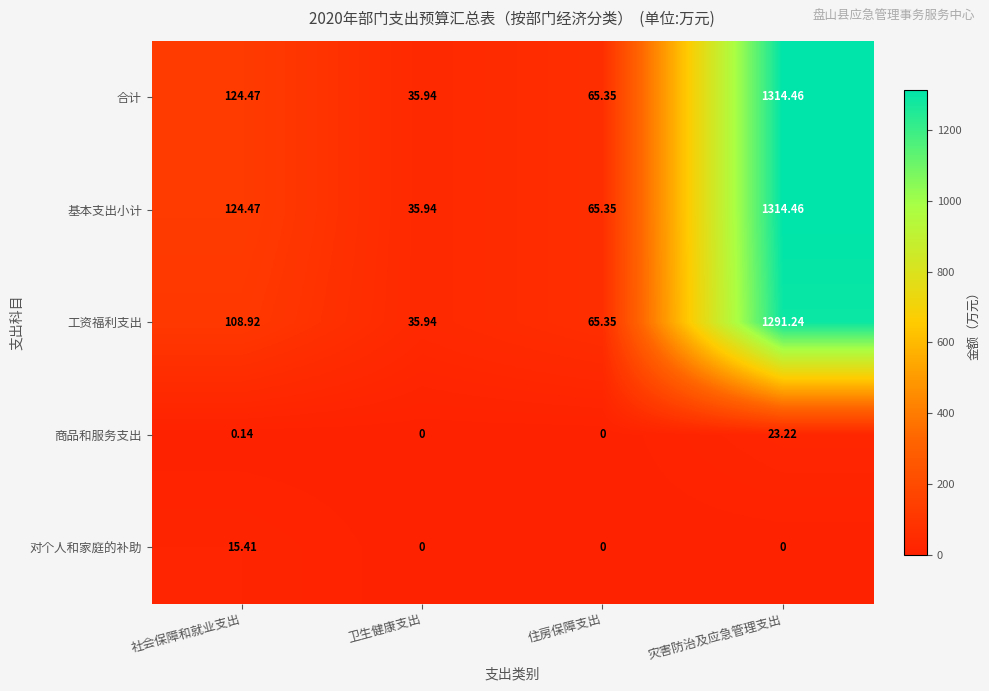

At which label does 工资福利支出 reach its peak?

灾害防治及应急管理支出